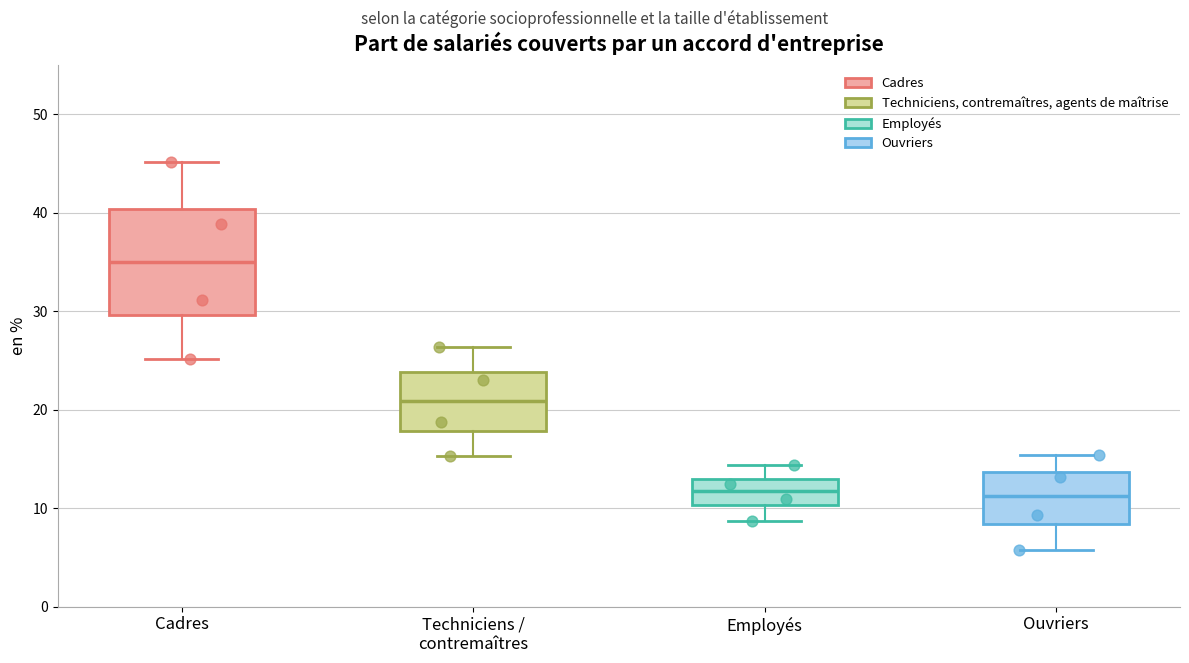

Which box's median line is the highest?

Cadres